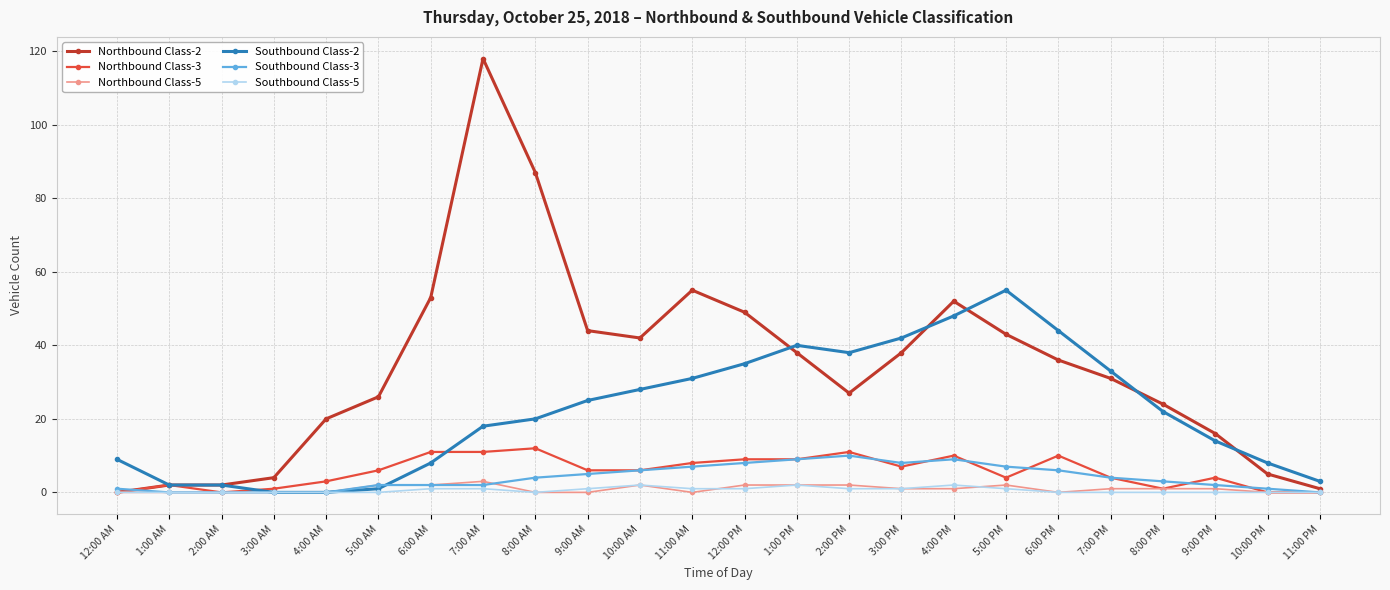

Which series has the widest spread of values?

Northbound Class-2